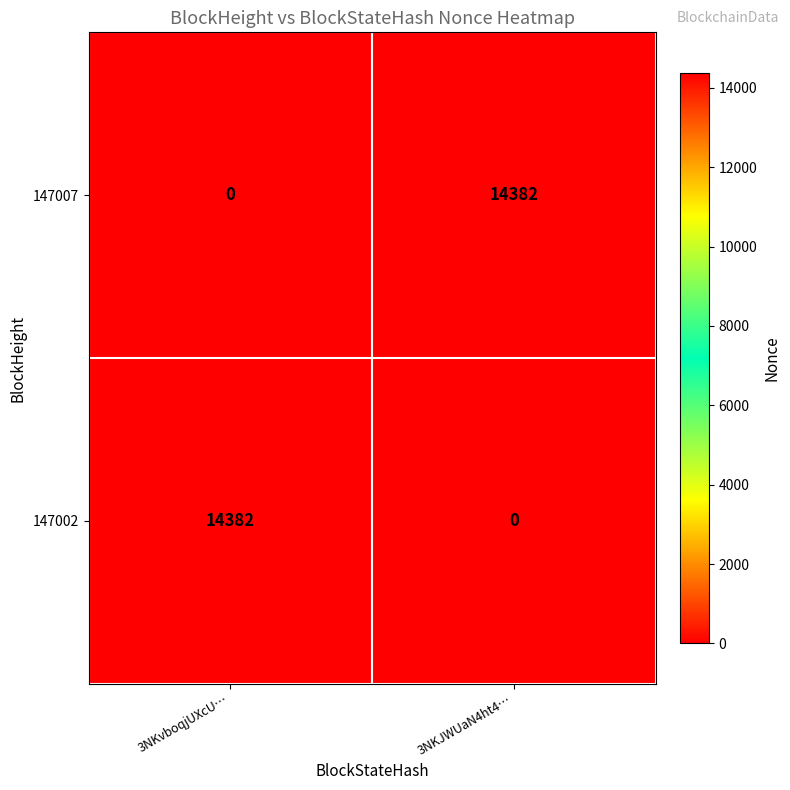

At 3NKvboqjUXcU…, list the series in order from smallest to largest.

147007, 147002